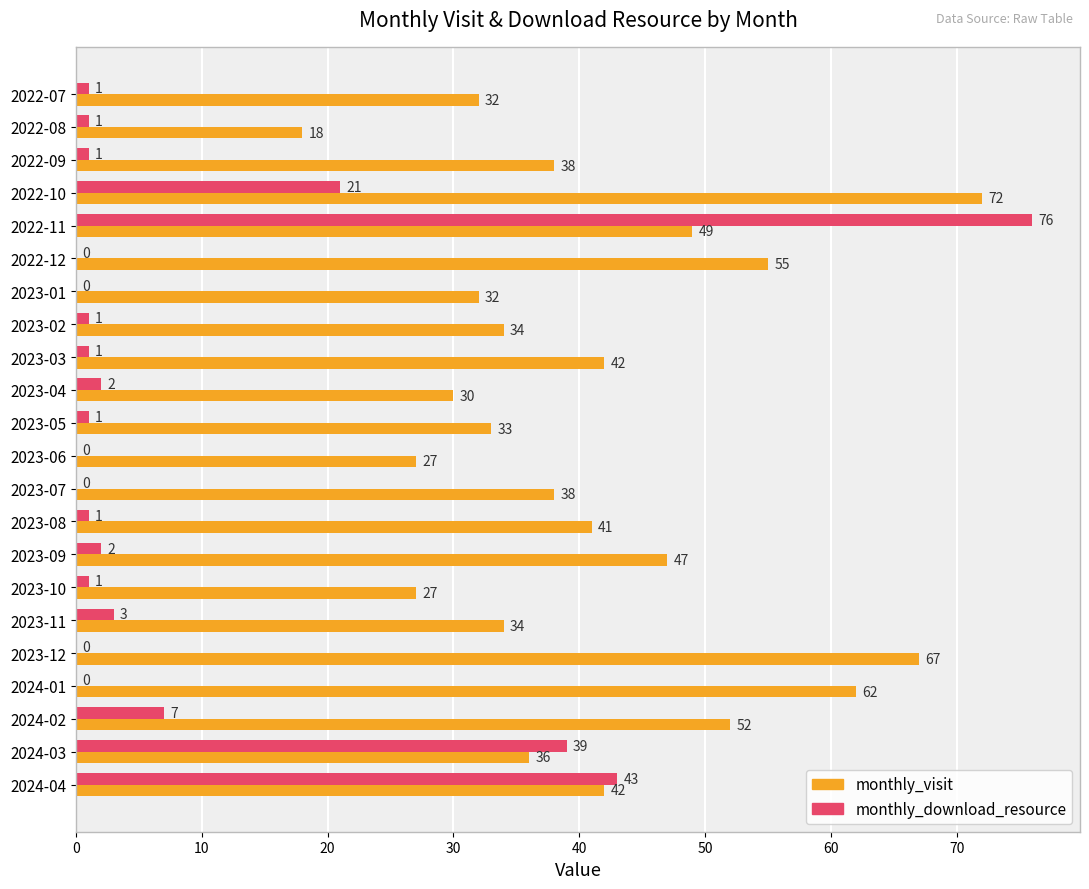

The monthly_download_resource series shows 43 at 2024-04. True or false?

True